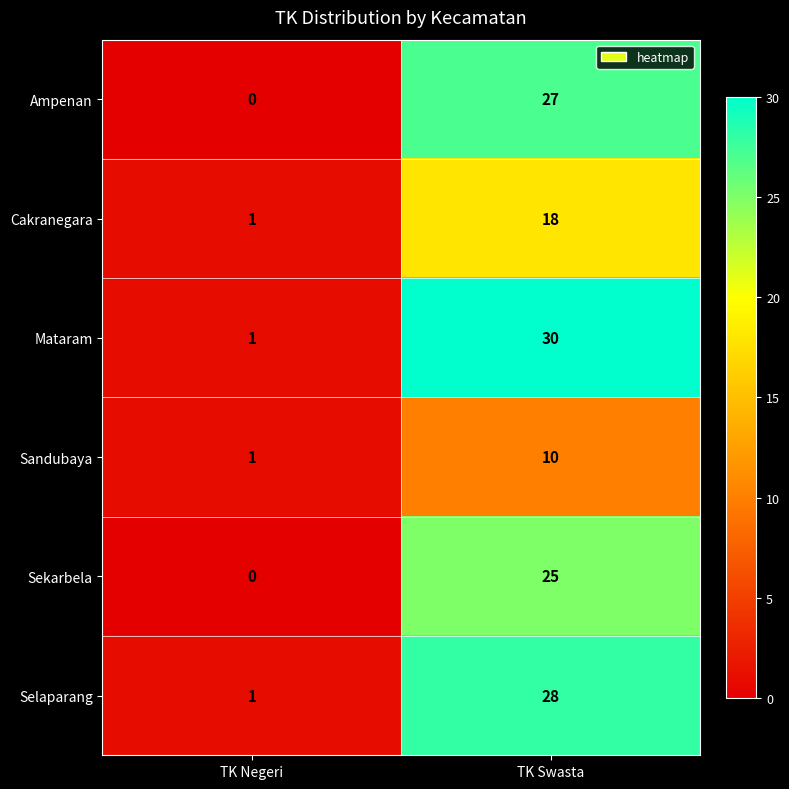

At which label is Mataram closest to 15?

TK Negeri